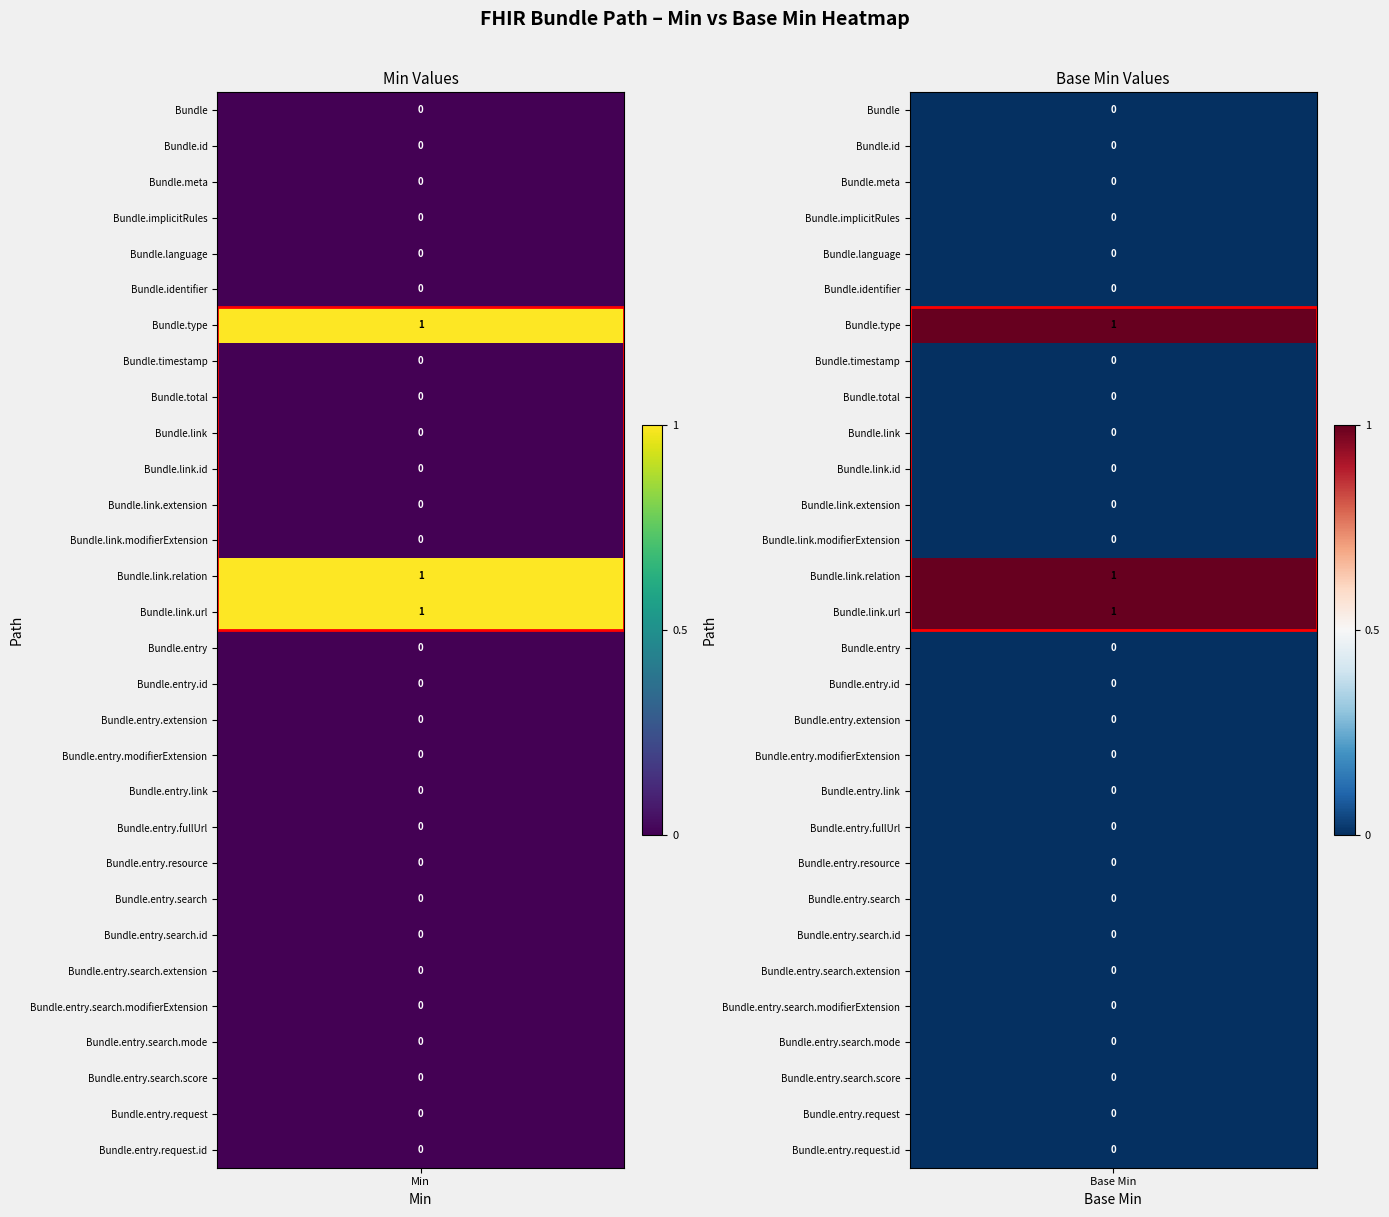

True or false: Base Min has a value of 1 at 29.

False